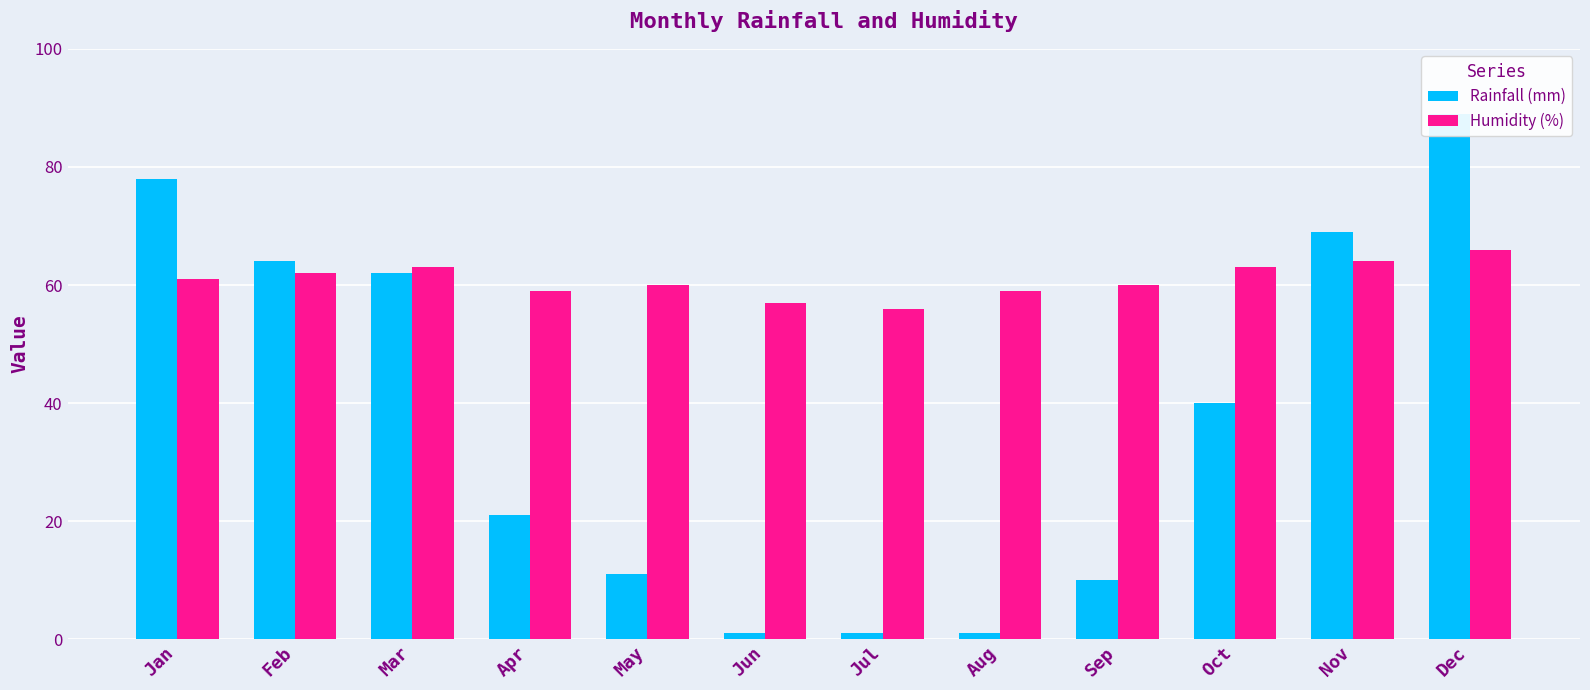

What is the sum of all Rainfall (mm) values?

447